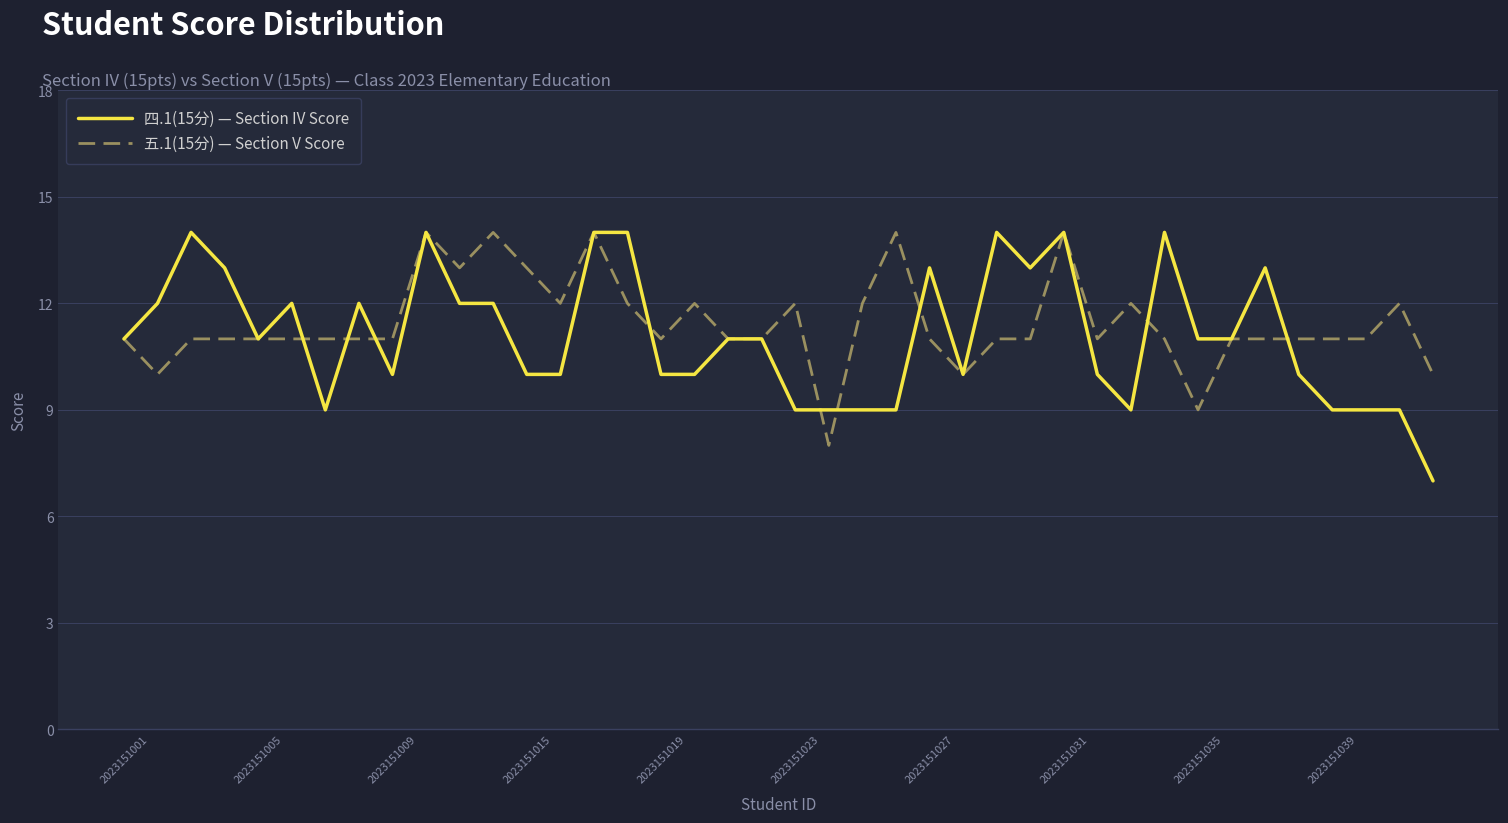

What is the maximum value shown in the chart?

14